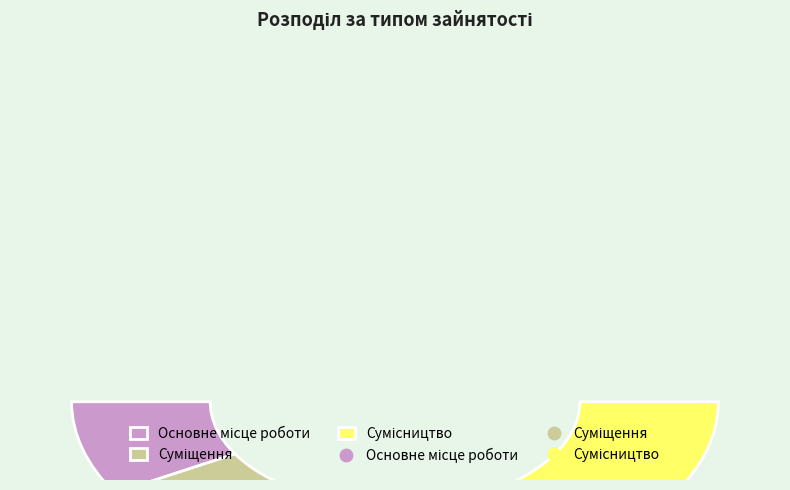

To the nearest percent, what is the difference between the Основне місце роботи and Суміщення slice percentages?

17%